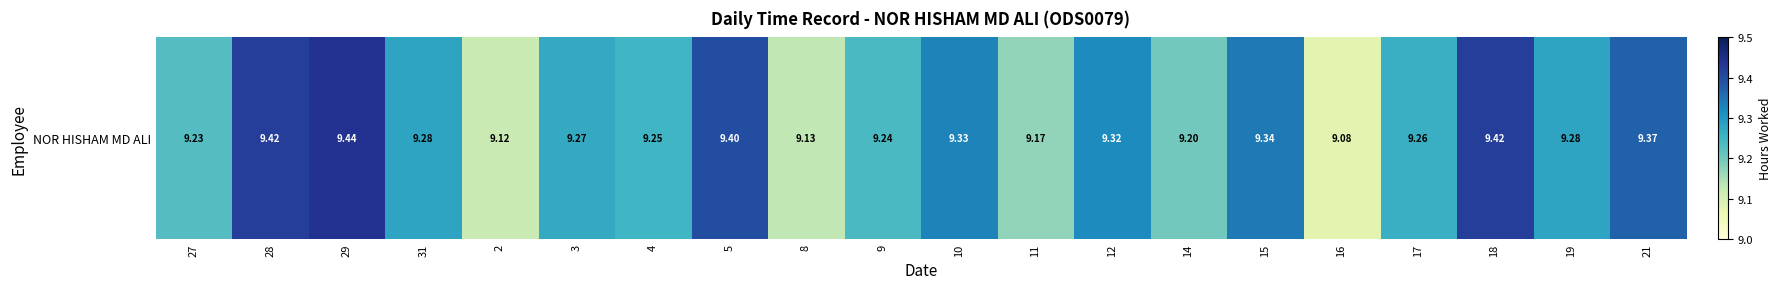

Reading left to right, extract all data points from this chart.

9.2	9.4	9.4	9.3	9.1	9.3	9.2	9.4	9.1	9.2	9.3	9.2	9.3	9.2	9.3	9.1	9.3	9.4	9.3	9.4